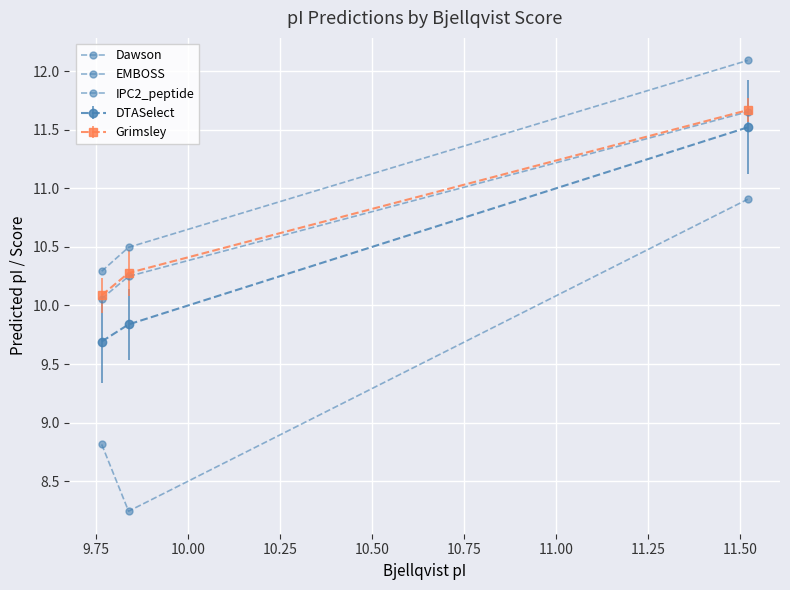

Does the chart display data point markers on the line(s)?

Yes